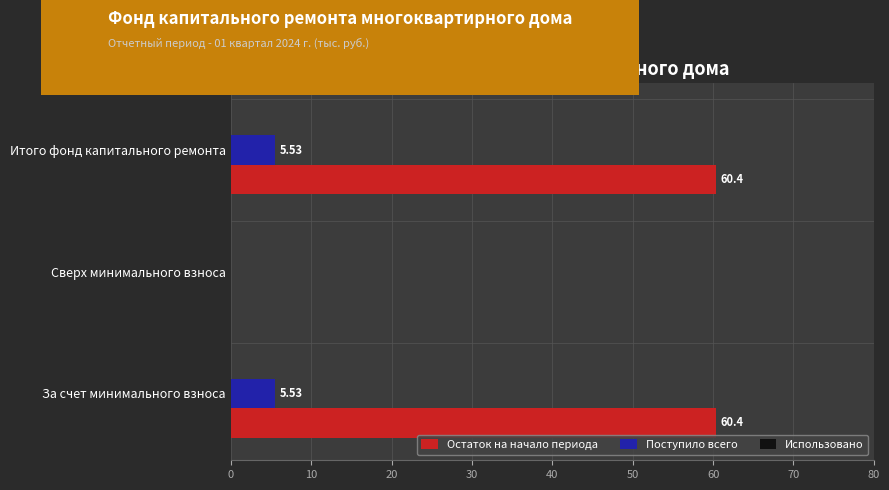

What is the sum of all Остаток на начало периода values?

120.8